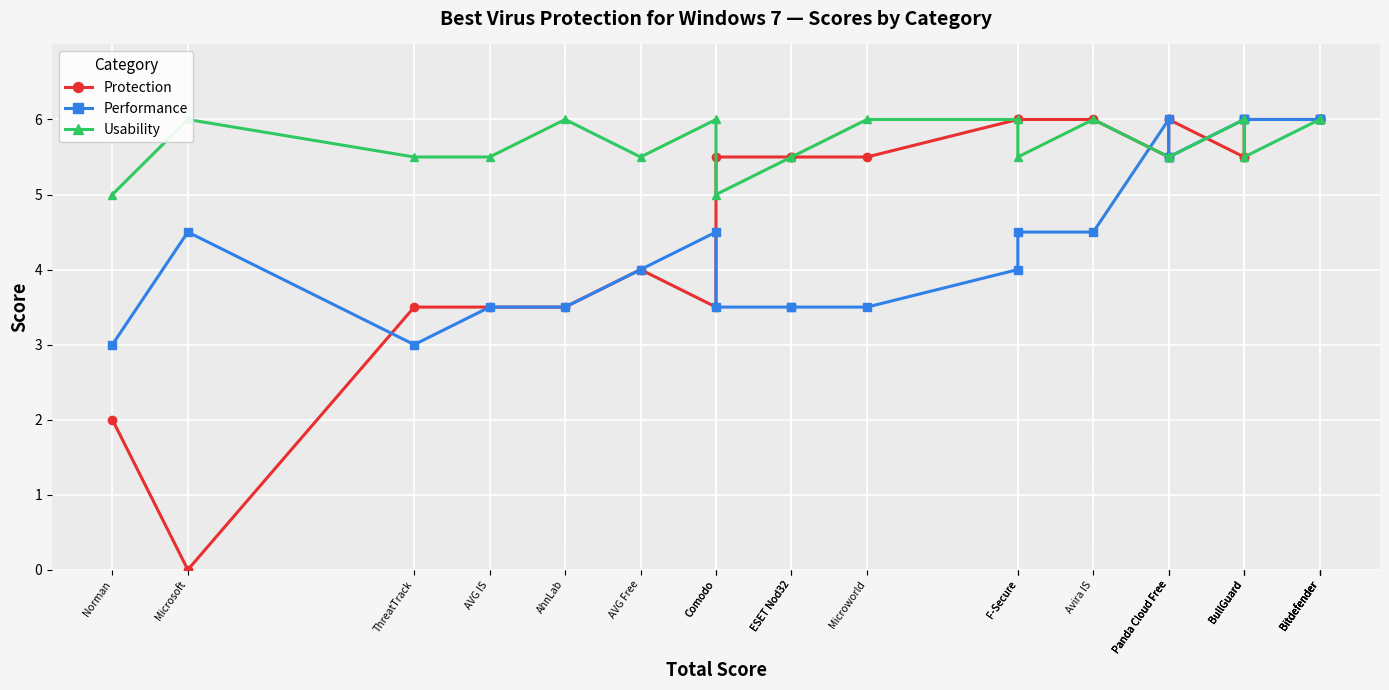

What is the difference between the maximum and minimum values in the Protection series?

6.0